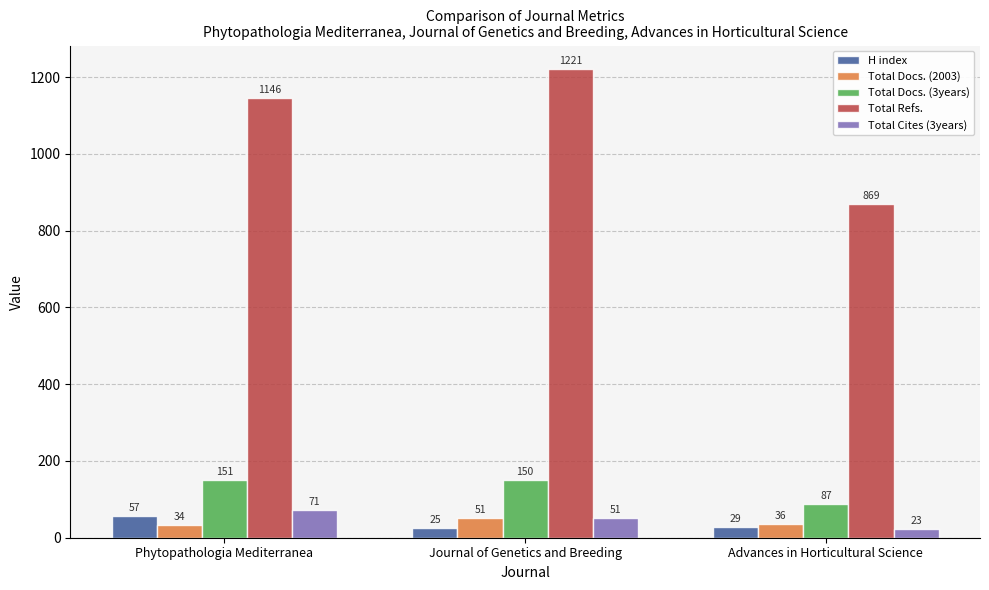

What is the label of the 1st bar from the right?

Advances in Horticultural Science